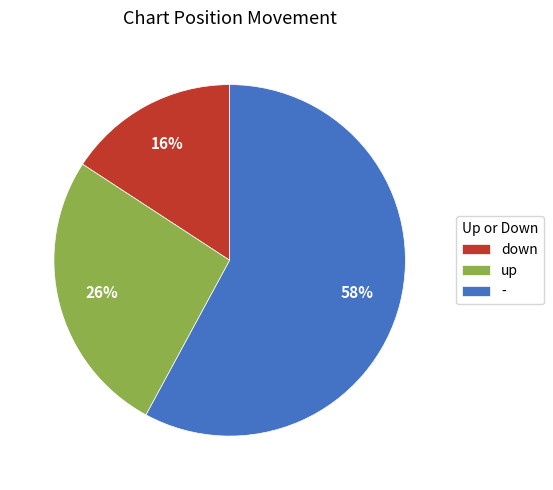

What percentage is the - slice, to the nearest percent?

58%